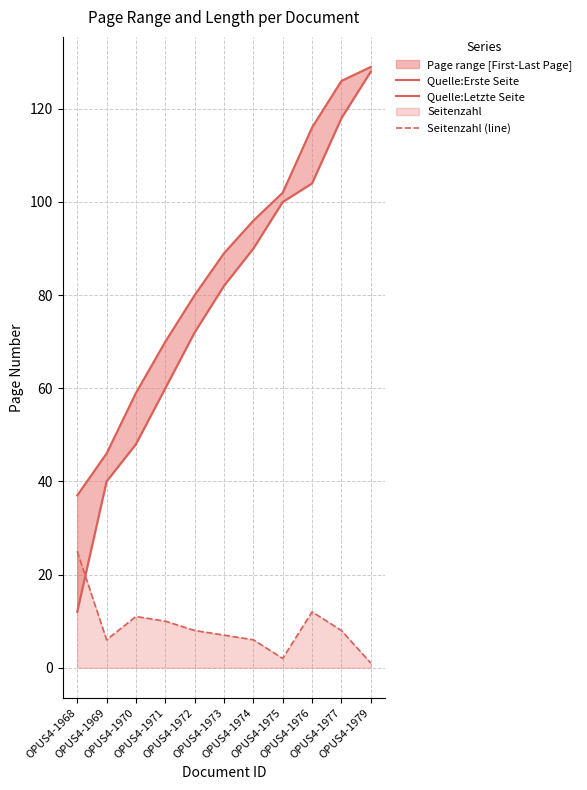

Reading left to right, what are all the values shown in this chart?

Quelle:Erste Seite: OPUS4-1968=12	OPUS4-1969=40	OPUS4-1970=48	OPUS4-1971=60	OPUS4-1972=72	OPUS4-1973=82	OPUS4-1974=90	OPUS4-1975=100	OPUS4-1976=104	OPUS4-1977=118	OPUS4-1979=128
Quelle:Letzte Seite: OPUS4-1968=37	OPUS4-1969=46	OPUS4-1970=59	OPUS4-1971=70	OPUS4-1972=80	OPUS4-1973=89	OPUS4-1974=96	OPUS4-1975=102	OPUS4-1976=116	OPUS4-1977=126	OPUS4-1979=129
Seitenzahl (line): OPUS4-1968=25	OPUS4-1969=6	OPUS4-1970=11	OPUS4-1971=10	OPUS4-1972=8	OPUS4-1973=7	OPUS4-1974=6	OPUS4-1975=2	OPUS4-1976=12	OPUS4-1977=8	OPUS4-1979=1